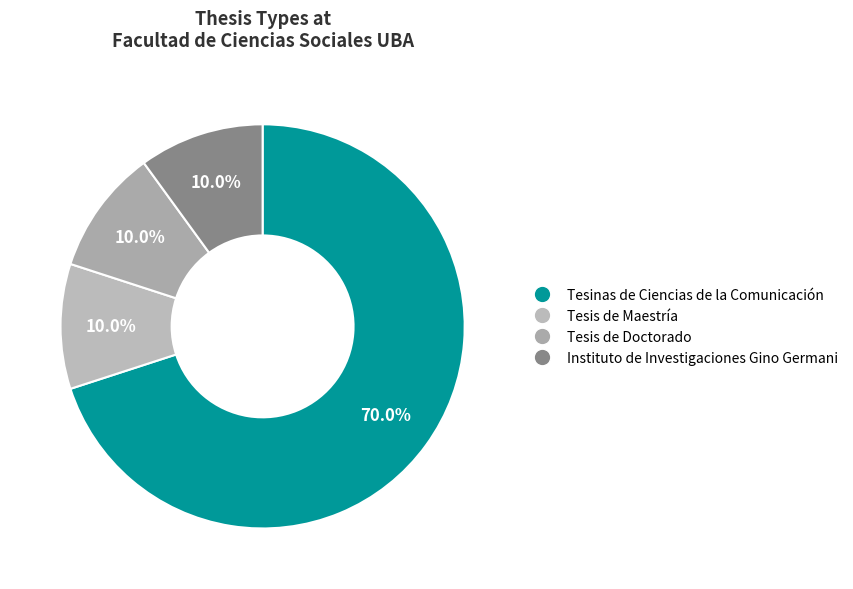

How many slices are in this pie chart?

4